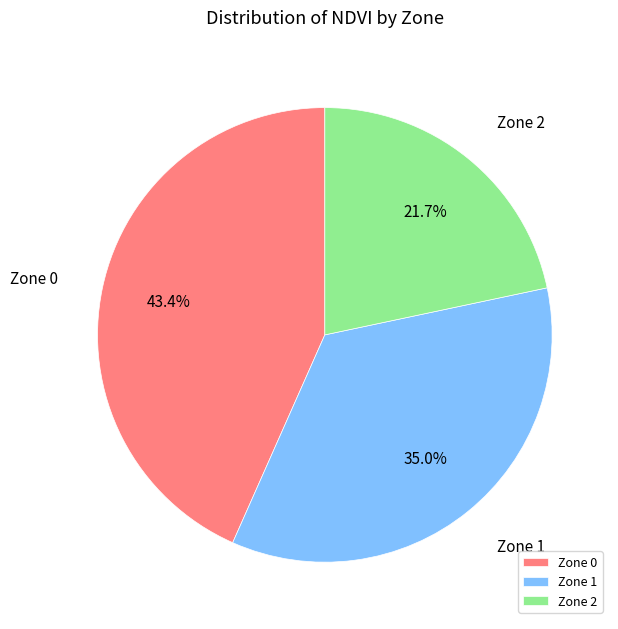

What is the total percentage of Zone 1 and Zone 2?

56.6%